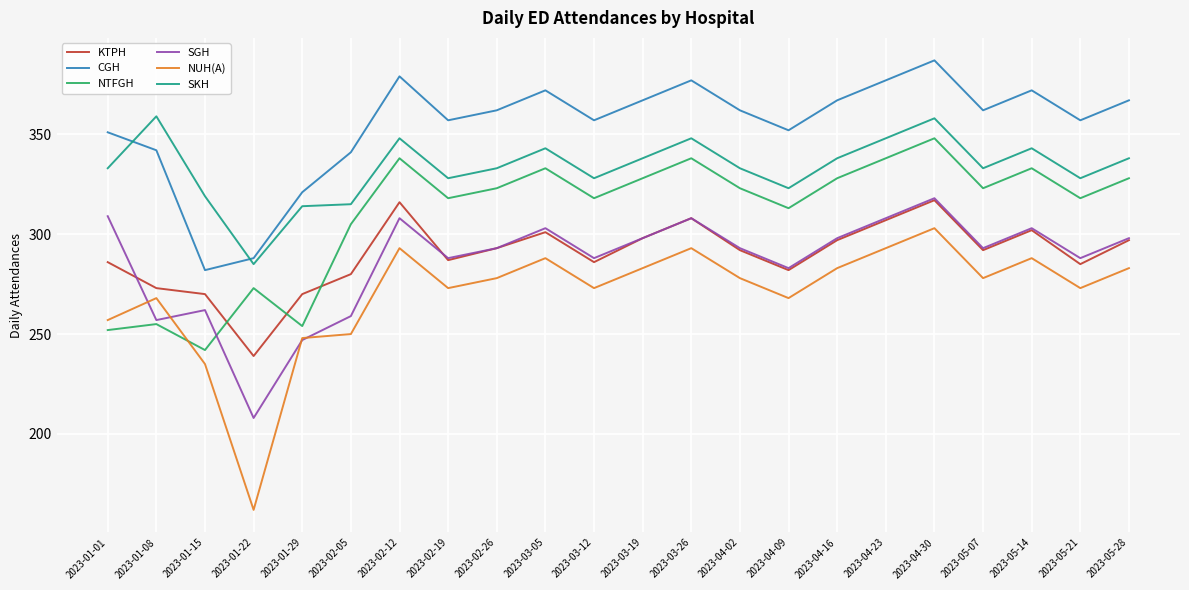

Where is KTPH nearest to the value 278?

2023-02-05